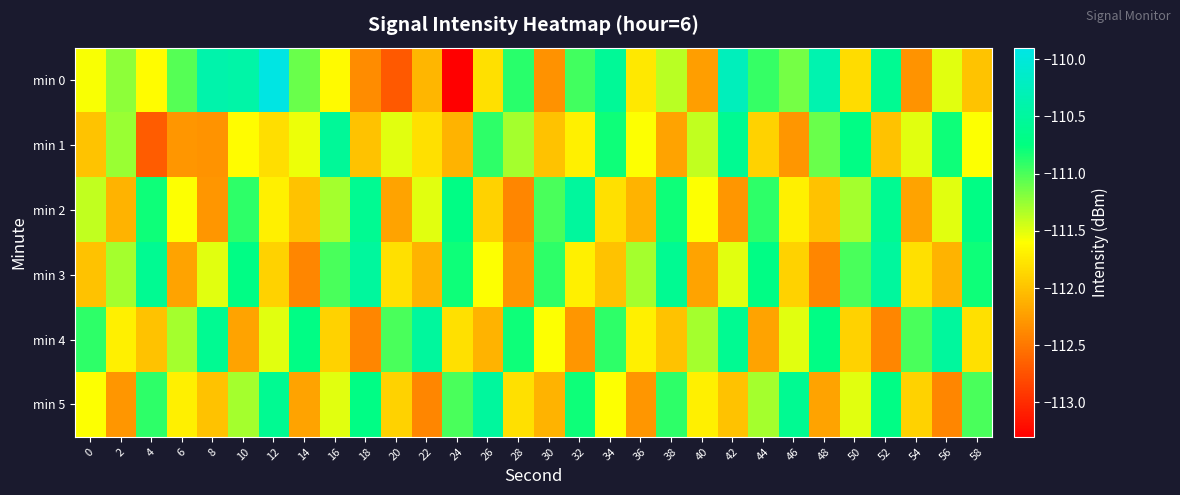

Reading right to left, transcribe all the data shown in this chart.

min 0: 58=-112.0	56=-111.5	54=-112.3	52=-110.6	50=-111.8	48=-110.4	46=-111.1	44=-110.9	42=-110.3	40=-112.2	38=-111.4	36=-111.8	34=-110.6	32=-111.0	30=-112.3	28=-110.9	26=-111.8	24=-113.3	22=-112.1	20=-112.7	18=-112.4	16=-111.6	14=-111.1	12=-109.9	10=-110.4	8=-110.4	6=-111.0	4=-111.6	2=-111.2	0=-111.6
min 1: 58=-111.6	56=-110.8	54=-111.5	52=-112.0	50=-110.7	48=-111.1	46=-112.3	44=-111.9	42=-110.6	40=-111.4	38=-112.2	36=-111.6	34=-110.8	32=-111.7	30=-112.0	28=-111.3	26=-110.9	24=-112.1	22=-111.8	20=-111.5	18=-112.0	16=-110.6	14=-111.5	12=-111.8	10=-111.6	8=-112.3	6=-112.3	4=-112.7	2=-111.3	0=-112.0
min 2: 58=-110.7	56=-111.5	54=-112.2	52=-110.6	50=-111.3	48=-112.0	46=-111.7	44=-110.9	42=-112.3	40=-111.6	38=-110.8	36=-112.1	34=-111.8	32=-110.5	30=-111.0	28=-112.4	26=-111.9	24=-110.7	22=-111.5	20=-112.2	18=-110.6	16=-111.3	14=-112.0	12=-111.7	10=-110.9	8=-112.3	6=-111.6	4=-110.8	2=-112.1	0=-111.4
min 3: 58=-110.8	56=-112.1	54=-111.8	52=-110.5	50=-111.0	48=-112.4	46=-111.9	44=-110.7	42=-111.5	40=-112.2	38=-110.6	36=-111.3	34=-112.0	32=-111.7	30=-110.9	28=-112.3	26=-111.6	24=-110.8	22=-112.1	20=-111.8	18=-110.5	16=-111.0	14=-112.4	12=-111.9	10=-110.7	8=-111.5	6=-112.2	4=-110.6	2=-111.3	0=-112.0
min 4: 58=-111.8	56=-110.5	54=-111.0	52=-112.4	50=-111.9	48=-110.7	46=-111.5	44=-112.2	42=-110.6	40=-111.3	38=-112.0	36=-111.7	34=-110.9	32=-112.3	30=-111.6	28=-110.8	26=-112.1	24=-111.8	22=-110.5	20=-111.0	18=-112.4	16=-111.9	14=-110.7	12=-111.5	10=-112.2	8=-110.6	6=-111.3	4=-112.0	2=-111.7	0=-110.9
min 5: 58=-111.0	56=-112.4	54=-111.9	52=-110.7	50=-111.5	48=-112.2	46=-110.6	44=-111.3	42=-112.0	40=-111.7	38=-110.9	36=-112.3	34=-111.6	32=-110.8	30=-112.1	28=-111.8	26=-110.5	24=-111.0	22=-112.4	20=-111.9	18=-110.7	16=-111.5	14=-112.2	12=-110.6	10=-111.3	8=-112.0	6=-111.7	4=-110.9	2=-112.3	0=-111.6